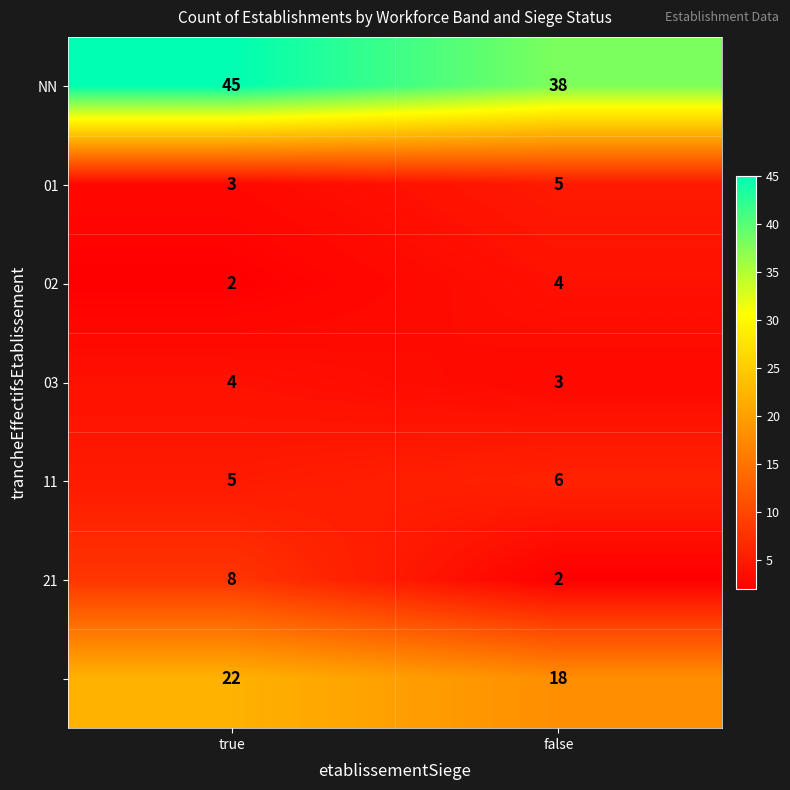

Which label corresponds to the largest value in the chart?

true